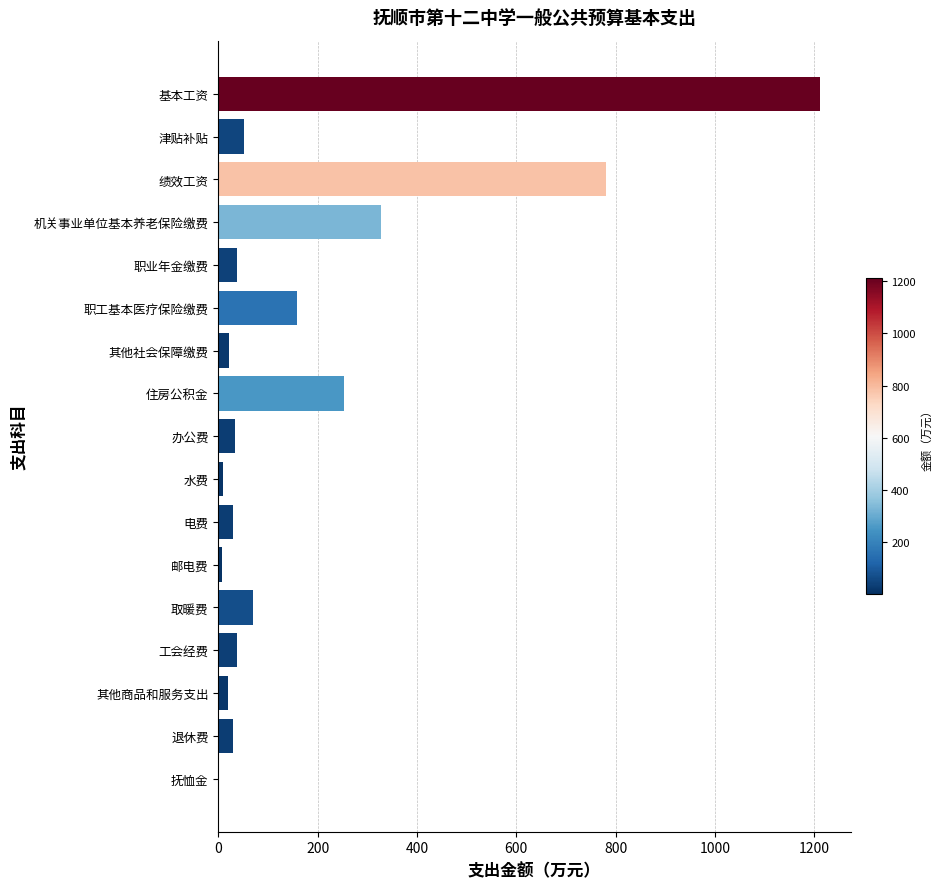

How many values exceed 37?

9